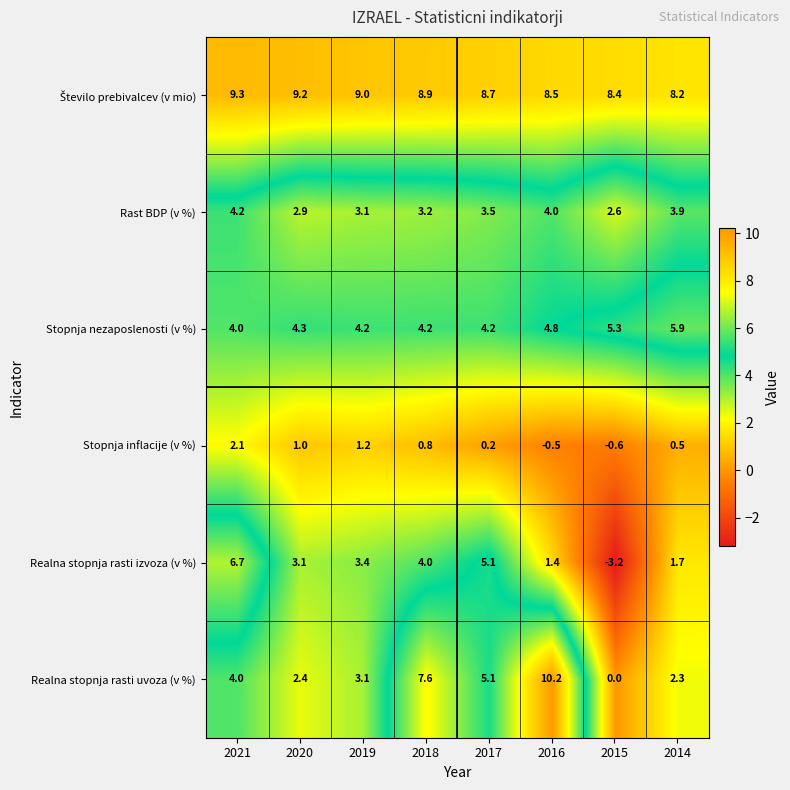

Which category has the highest value across all series?

2016